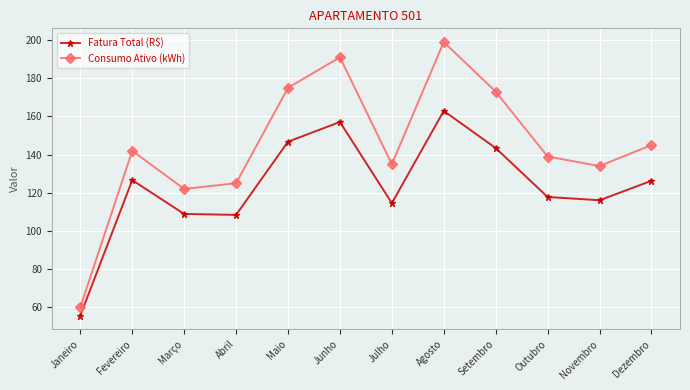

What position from the right is Maio?

8